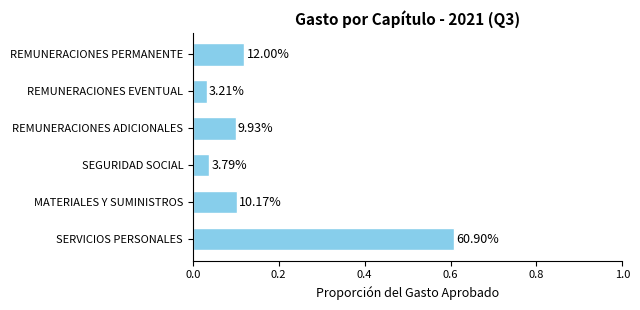

How many bars are there in total?

6